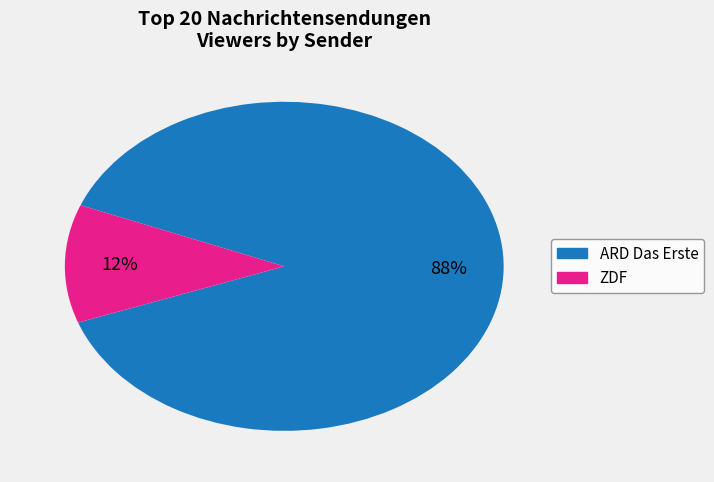

To the nearest percent, what is the average slice percentage?

50%